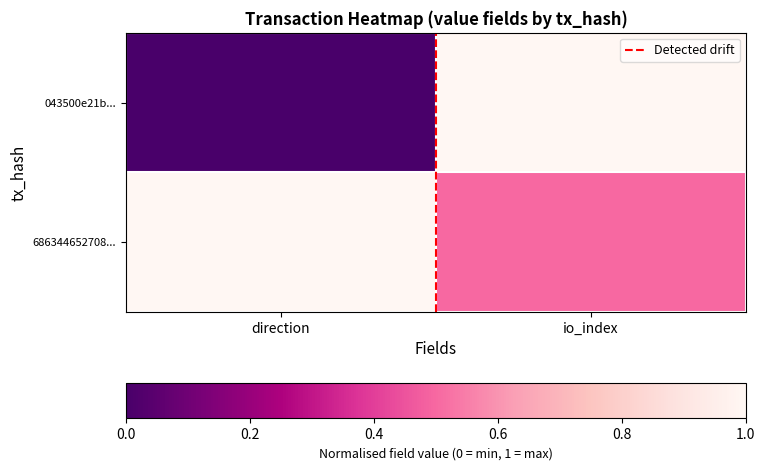

Which label corresponds to the largest value in the chart?

io_index